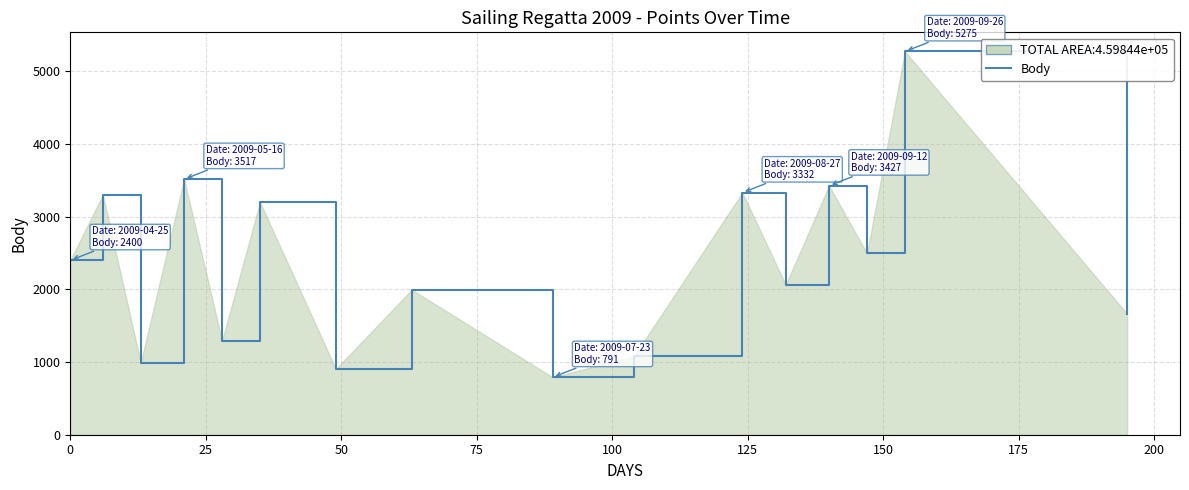

What is the smallest value displayed?

791